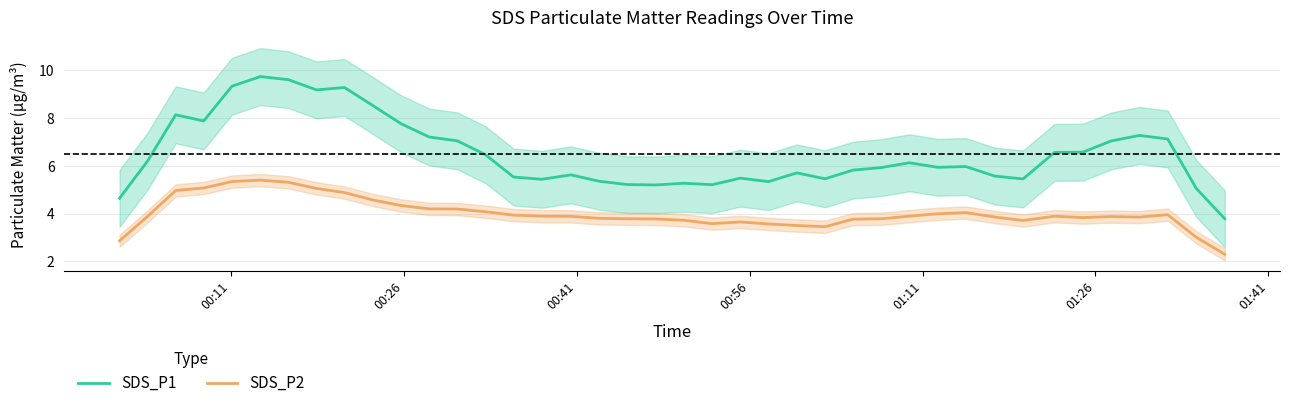

True or false: SDS_P2 and SDS_P1 intersect in this chart.

False